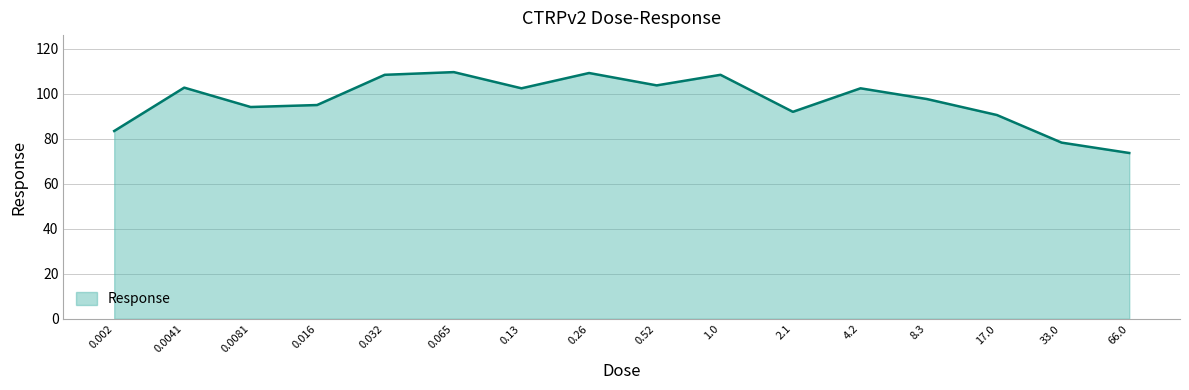

What is the maximum value shown in the chart?

109.7